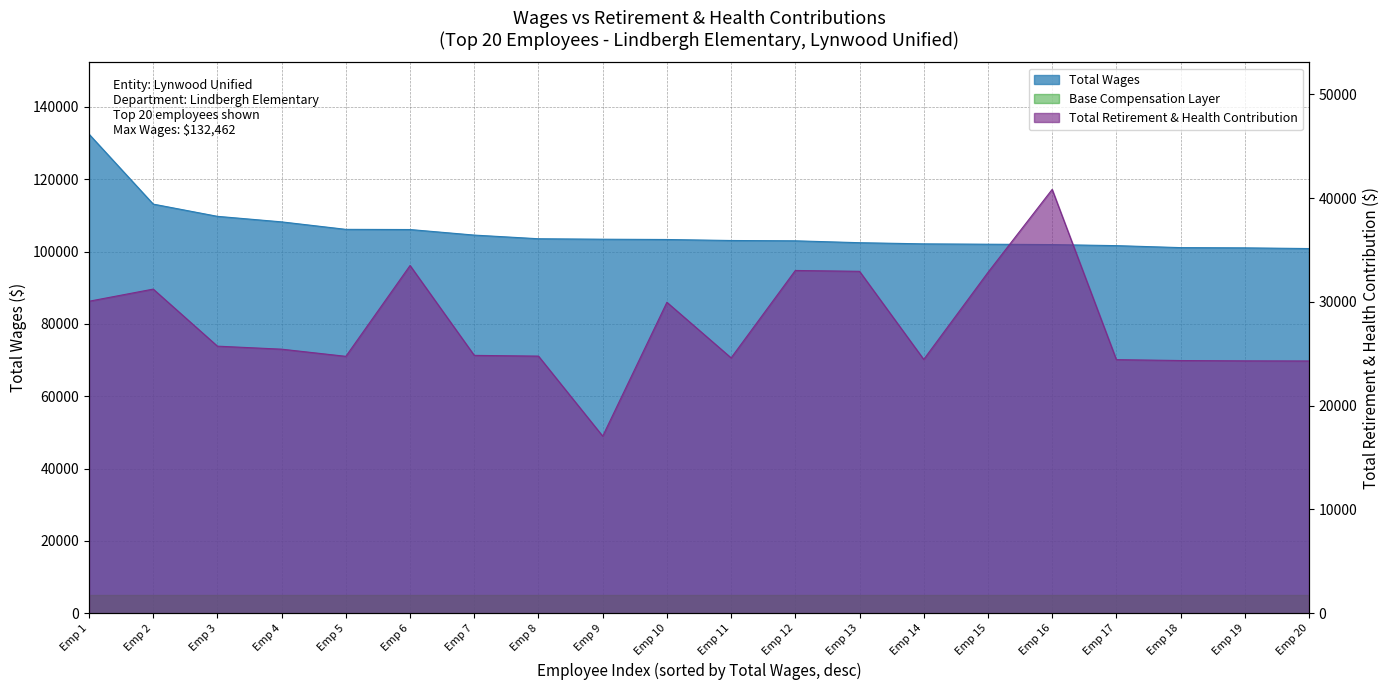

What is the difference between the highest and lowest values at Emp 19?

76700